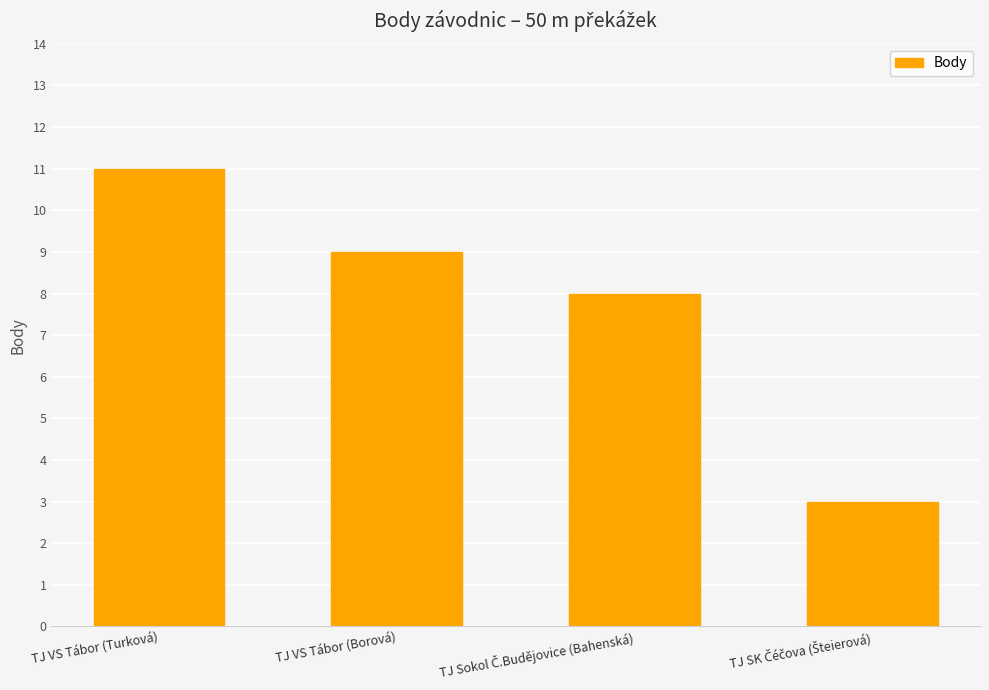

Is it true that the value at TJ VS Tábor (Borová) is 13?

False